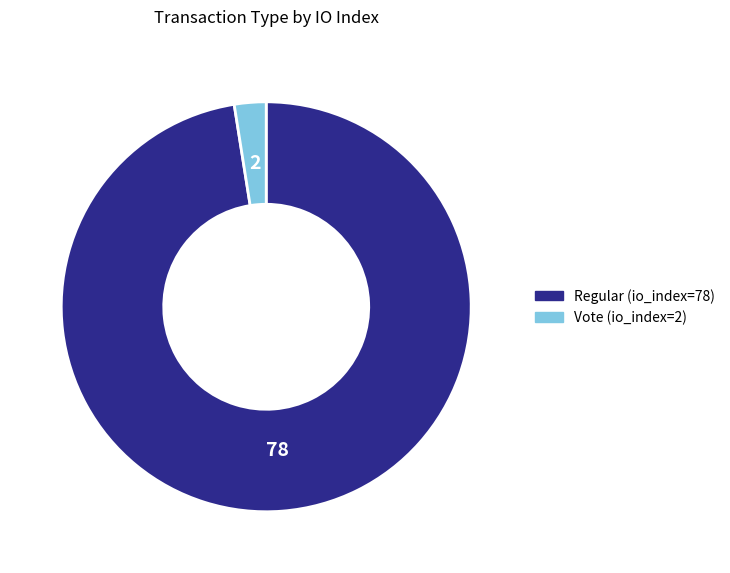

True or false: Regular (io_index=78) accounts for 83% of the total.

False